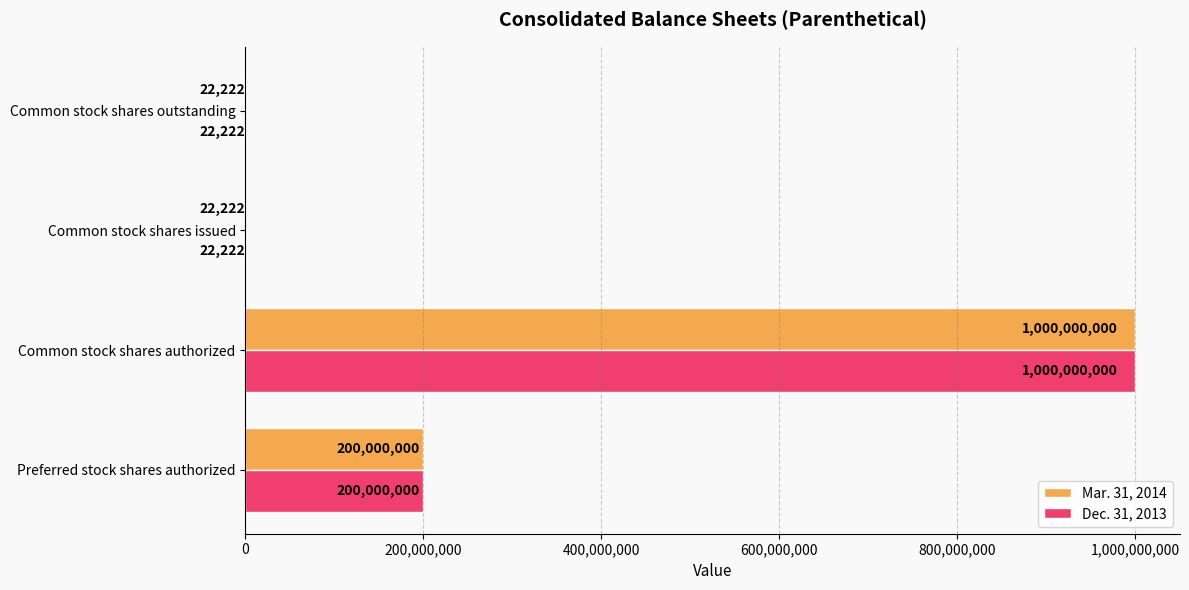

At which category is the sum across all series the highest?

Common stock shares authorized